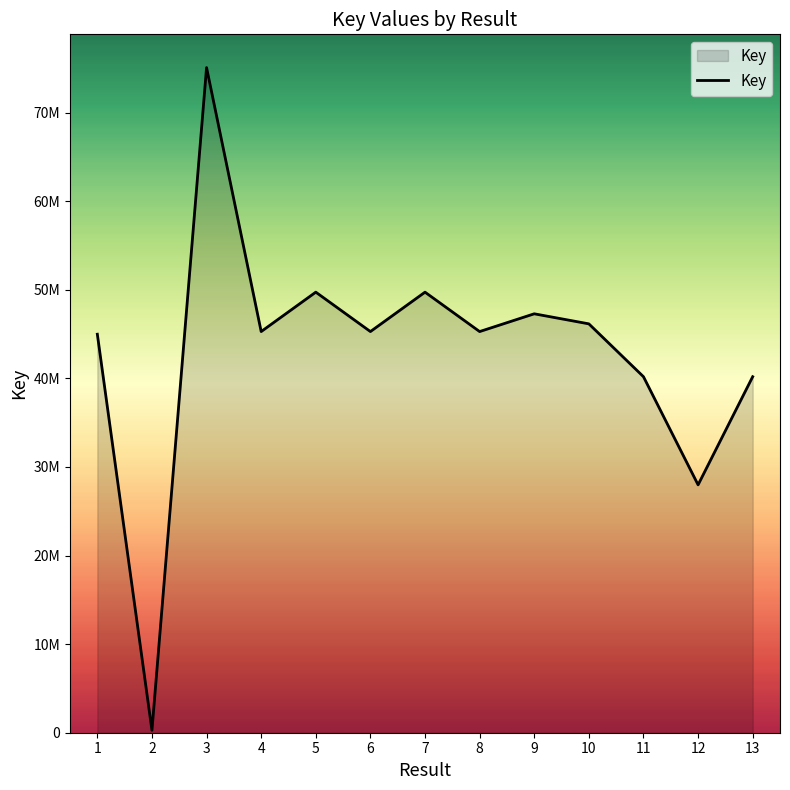

What is the smallest value displayed?

276822